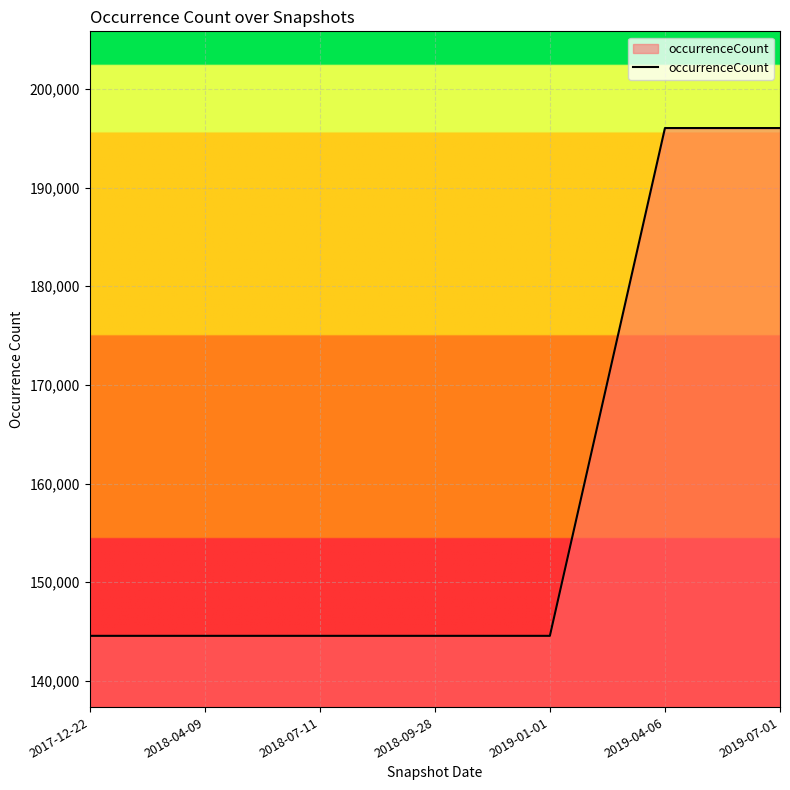

What is the sum of all values?

1114920